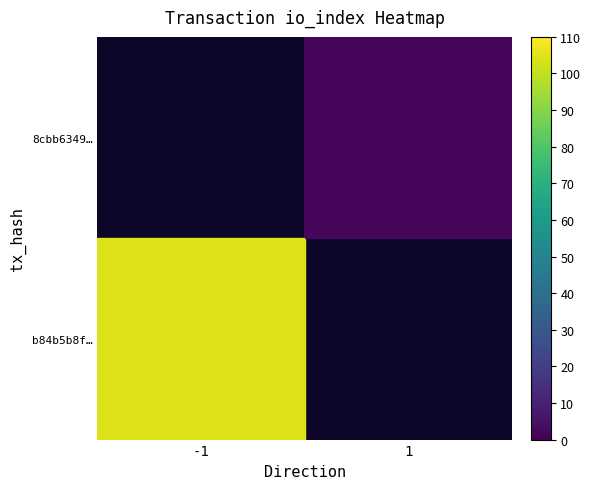

Which label corresponds to the smallest value in the chart?

1